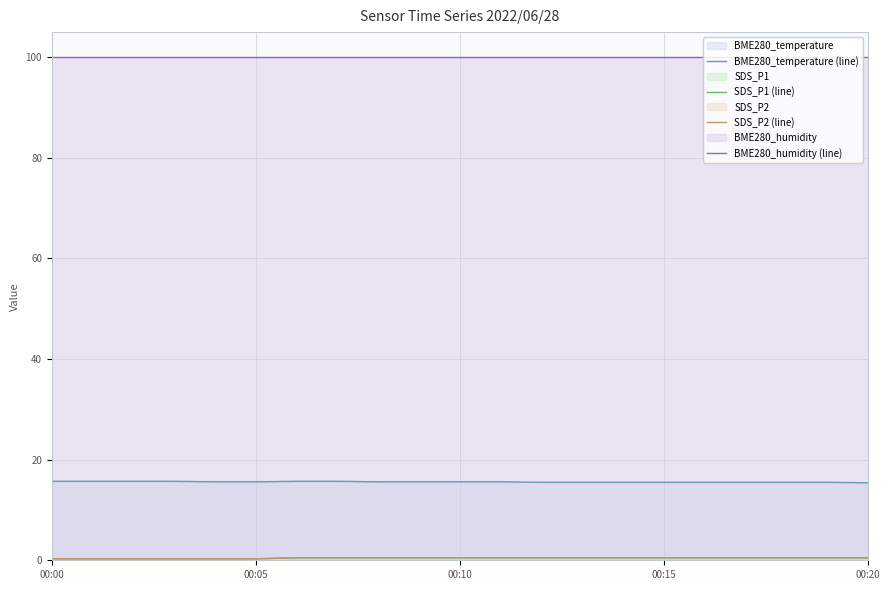

Where is BME280_temperature (line) nearest to the value 15?

00:20